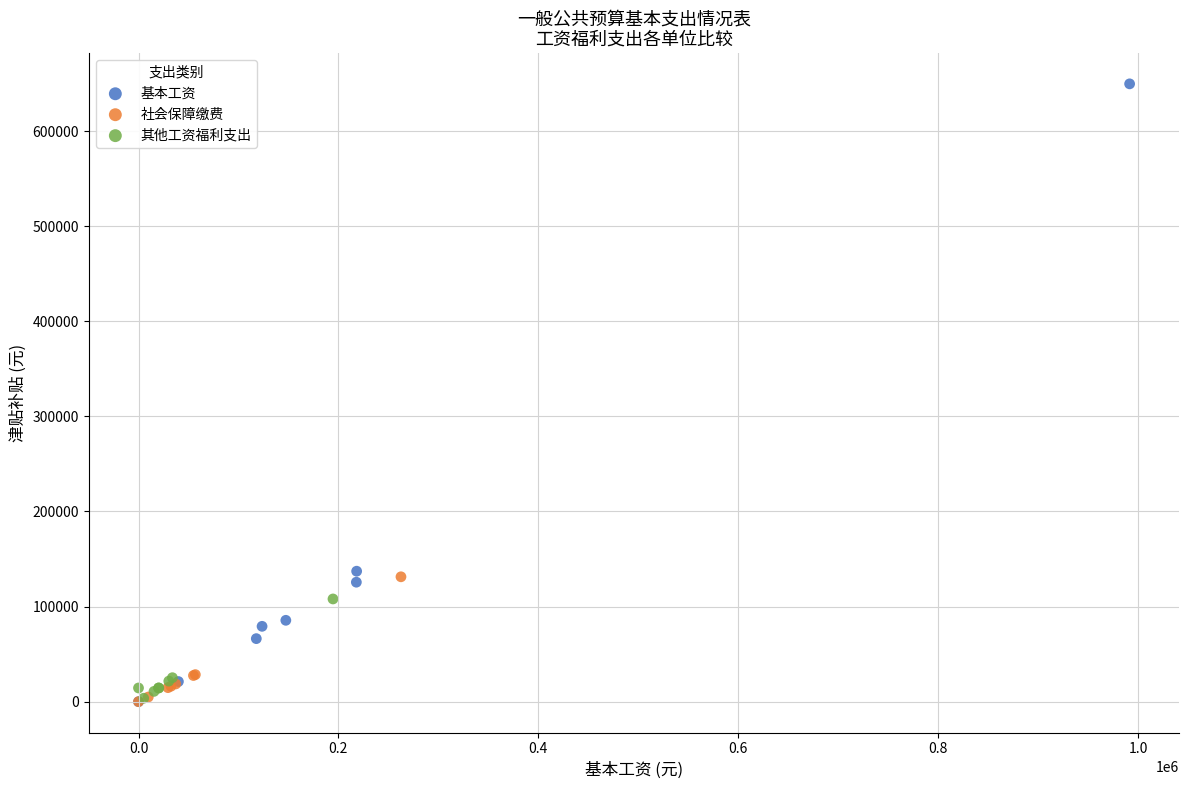

Which series reaches the maximum Y coordinate?

基本工资